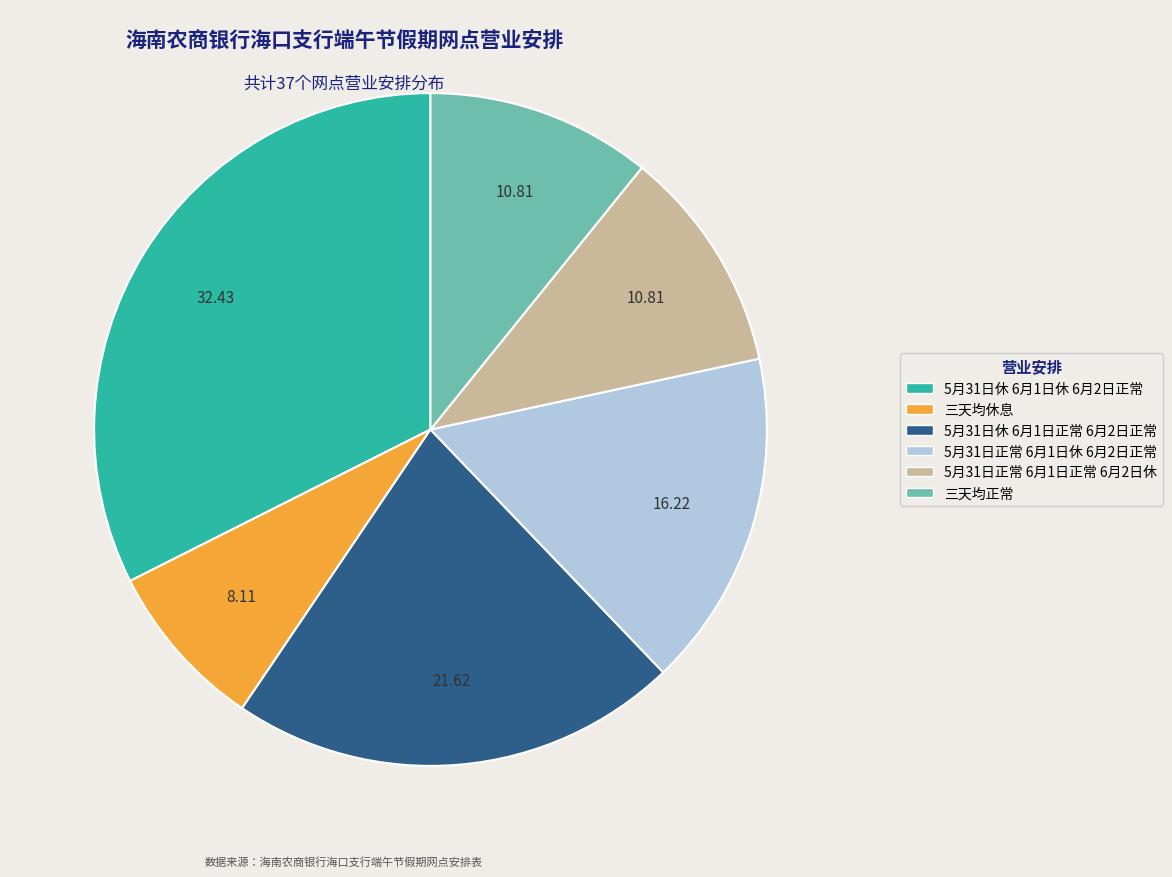

How many slices are in this pie chart?

6